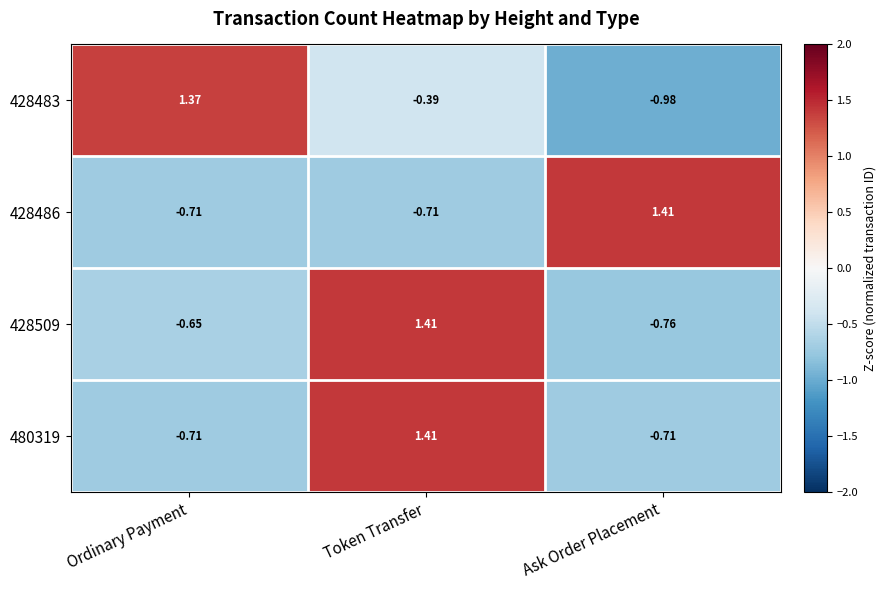

At which label does 480319 first exceed 0?

Token Transfer